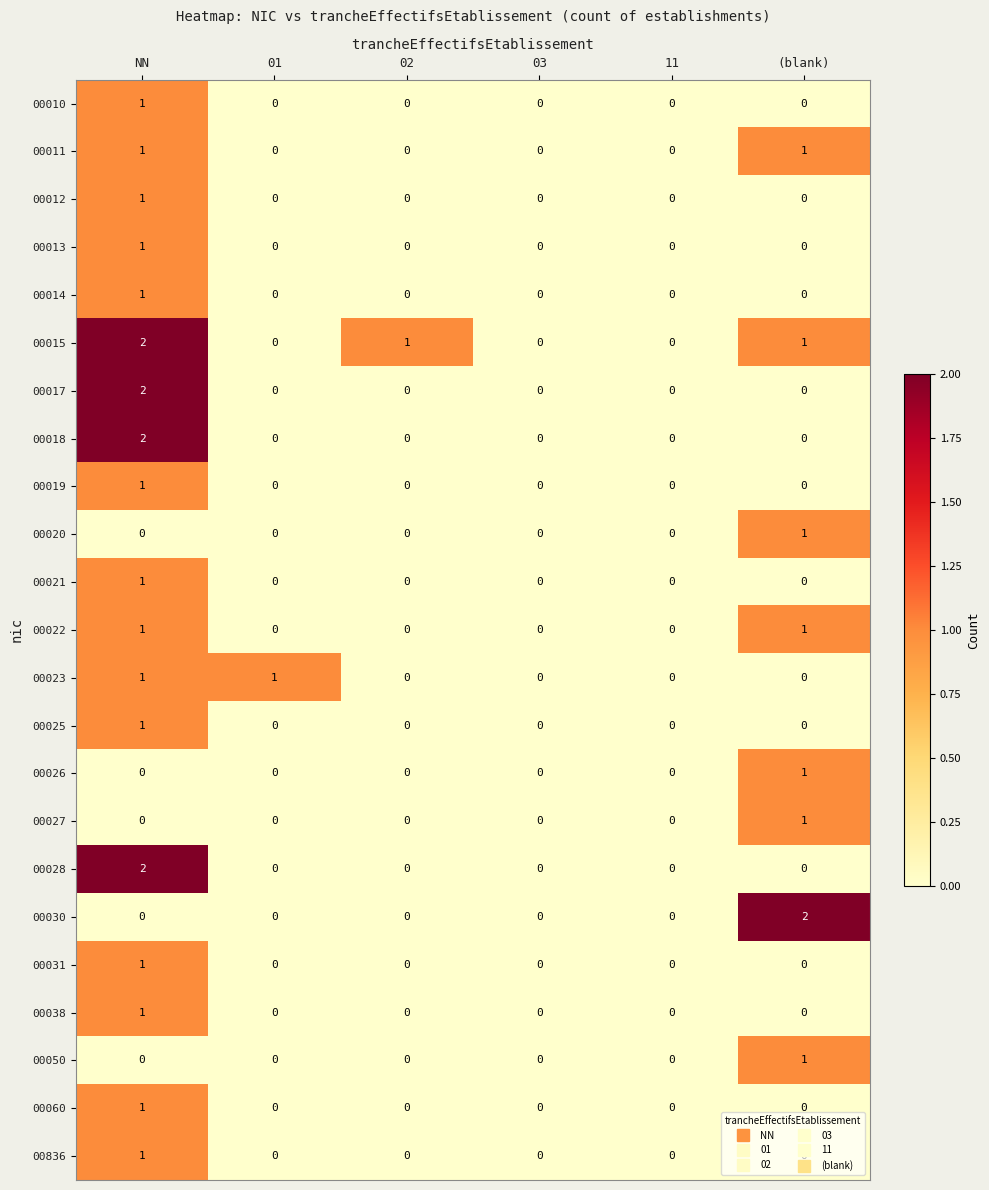

Which series has the largest total across all categories?

00015